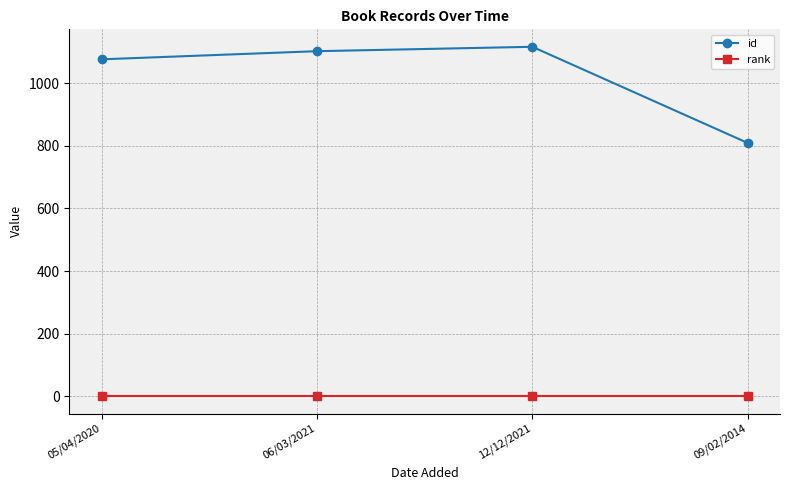

What is the average value of the rank series?

1